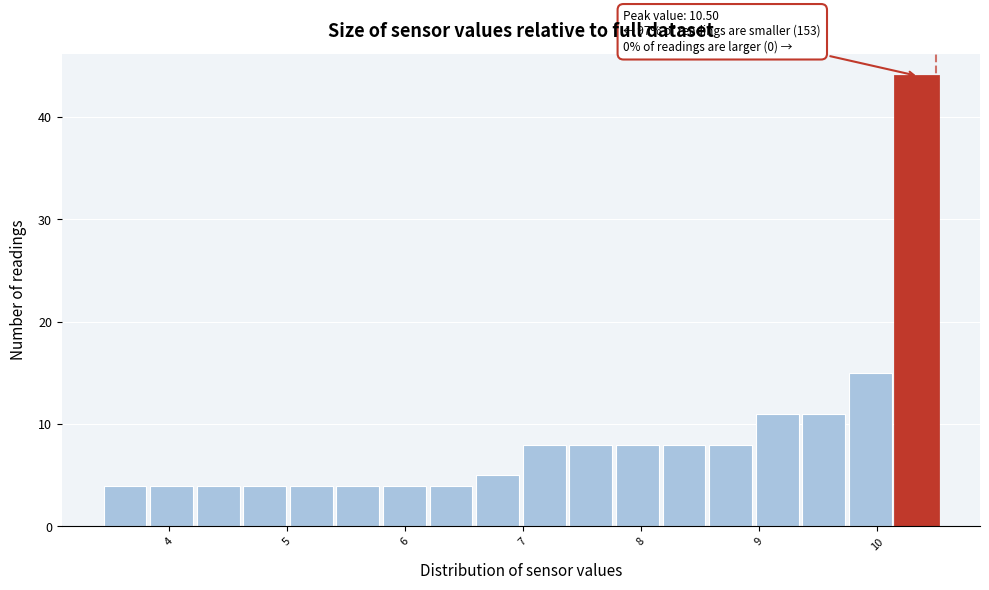

Around what value on the x-axis is the tallest bar? Give the approximate position of its centre, as read against the axis.

10.3